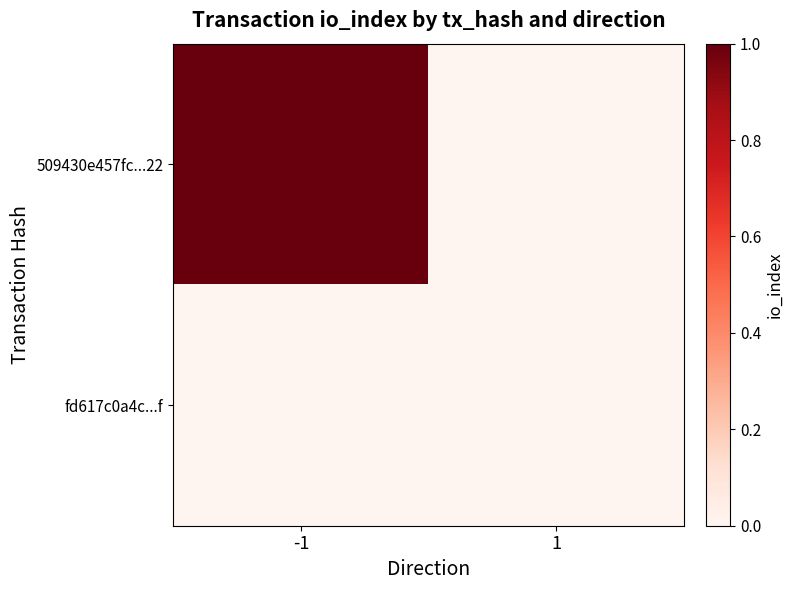

What is the maximum value shown in the chart?

1